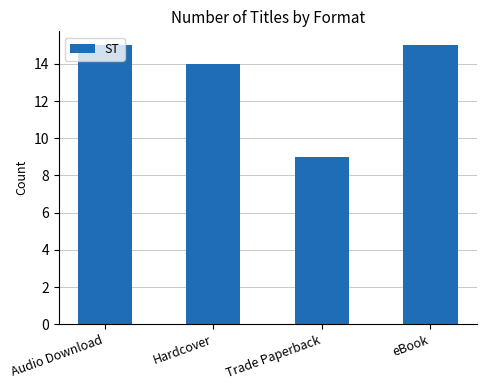

What is the difference between the maximum and second lowest values?

1